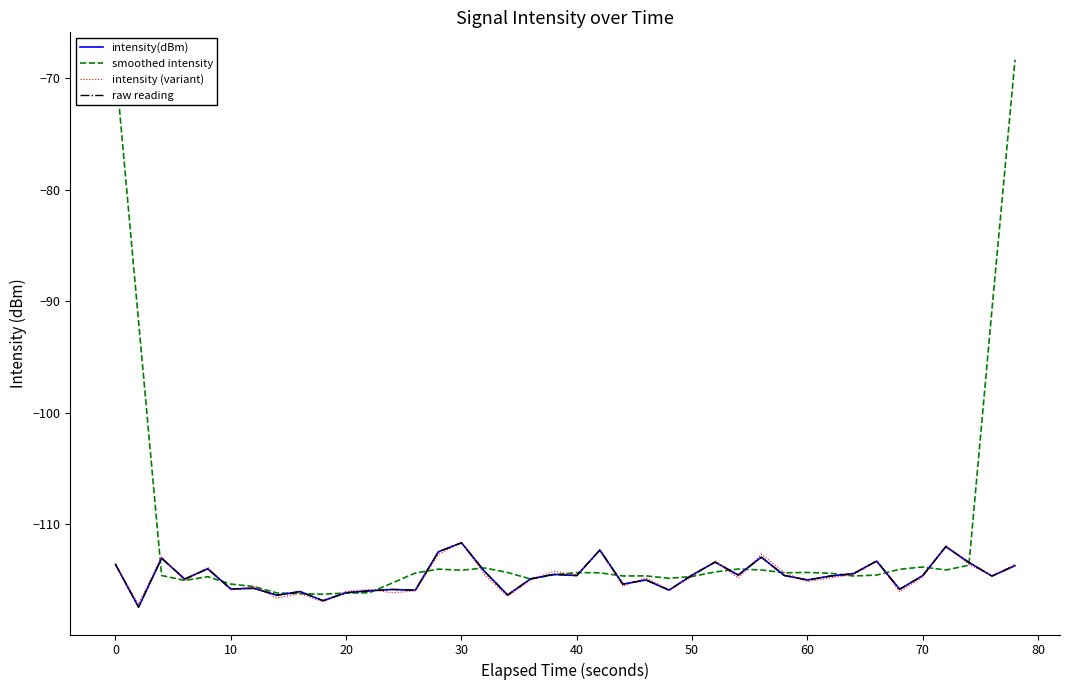

List the series in order of their peak value, lowest first.

intensity(dBm), raw reading, intensity (variant), smoothed intensity